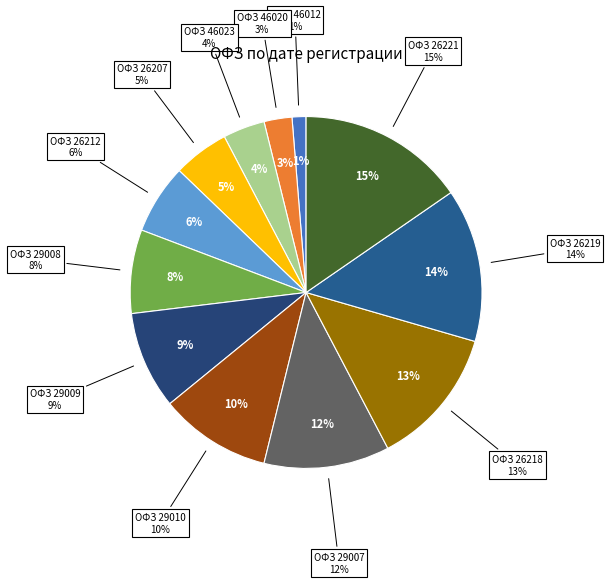

What is the largest slice in the pie chart?

26221RMFS от 06.02.2017